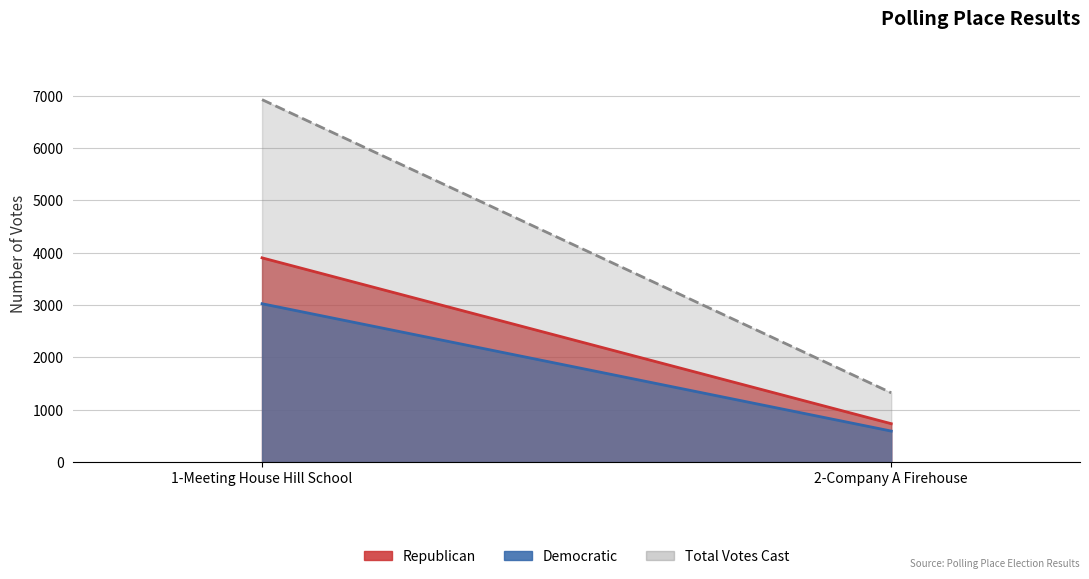

Which has a higher value, 1-Meeting House Hill School or 2-Company A Firehouse?

1-Meeting House Hill School